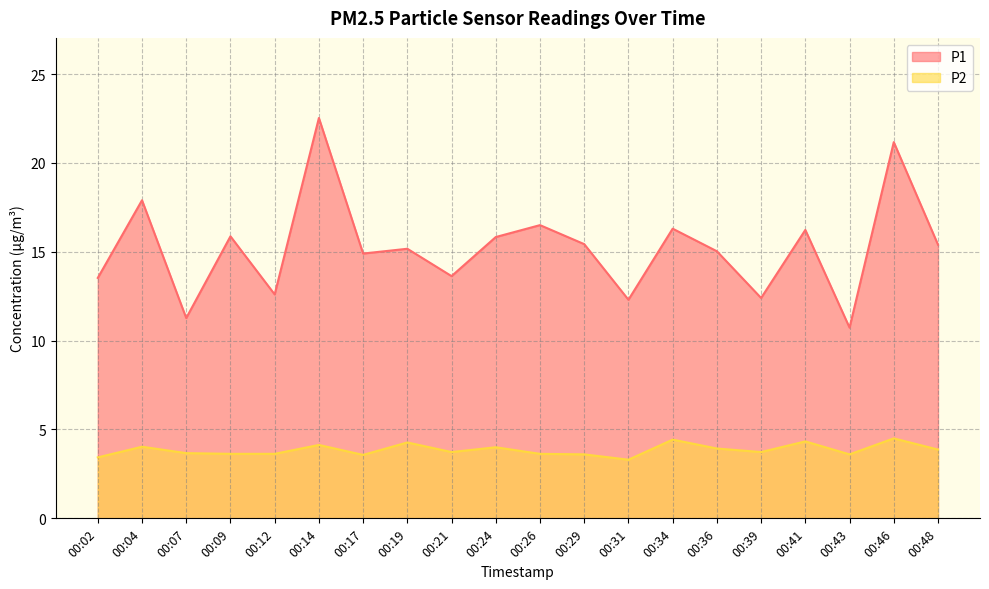

What value does the P2 series have at 00:21?

3.7